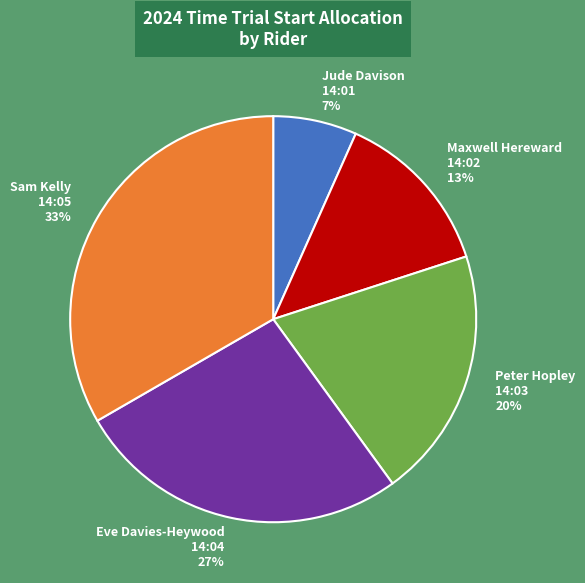

Combined, do Sam Kelly 14:05 and Maxwell Hereward 14:02 account for over 50%?

No